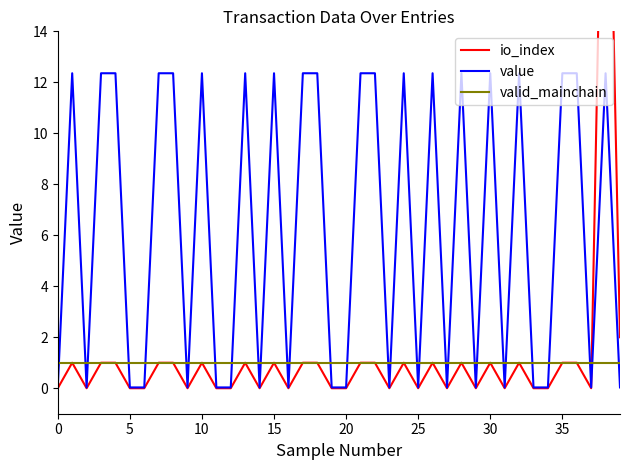

What is the label of the 24th point from the left?

23